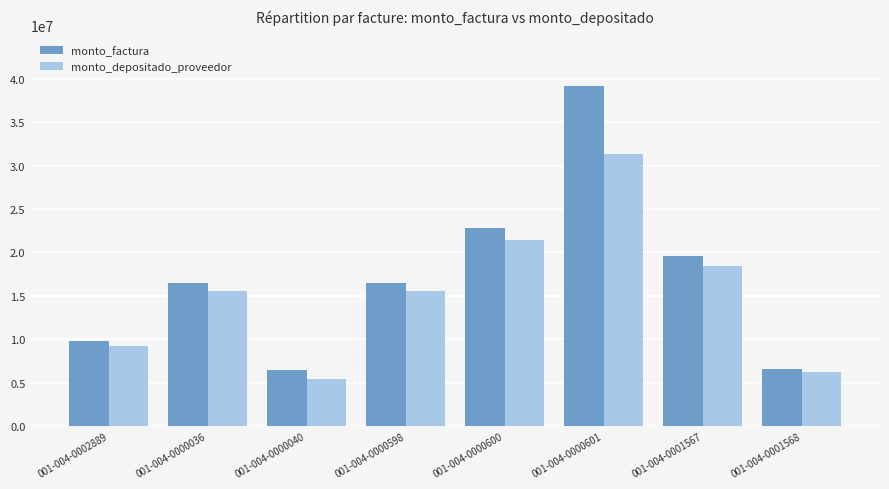

List the series in order of their peak value, lowest first.

monto_depositado_proveedor, monto_factura